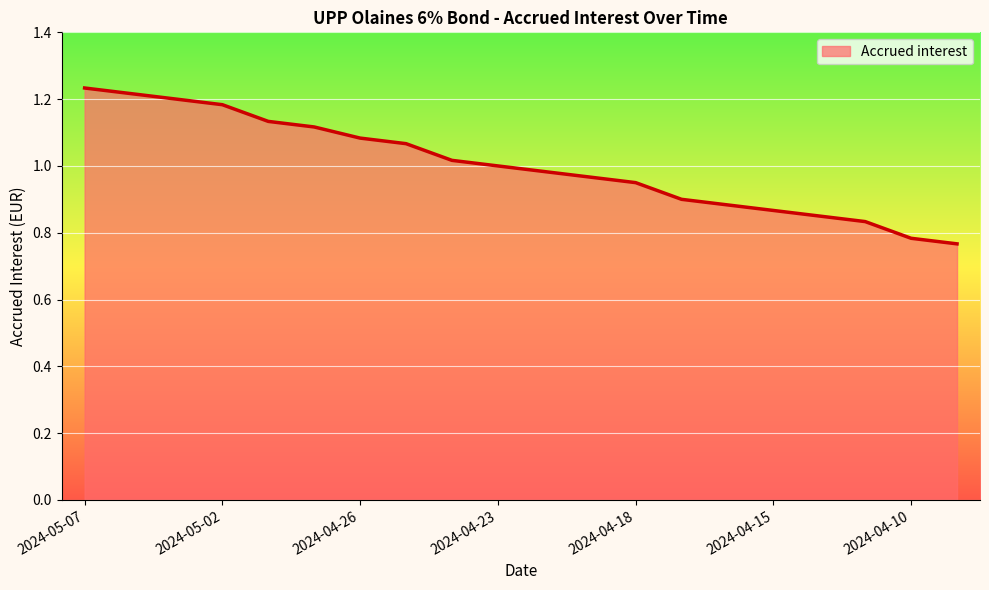

What is the sum of all values?

20.0